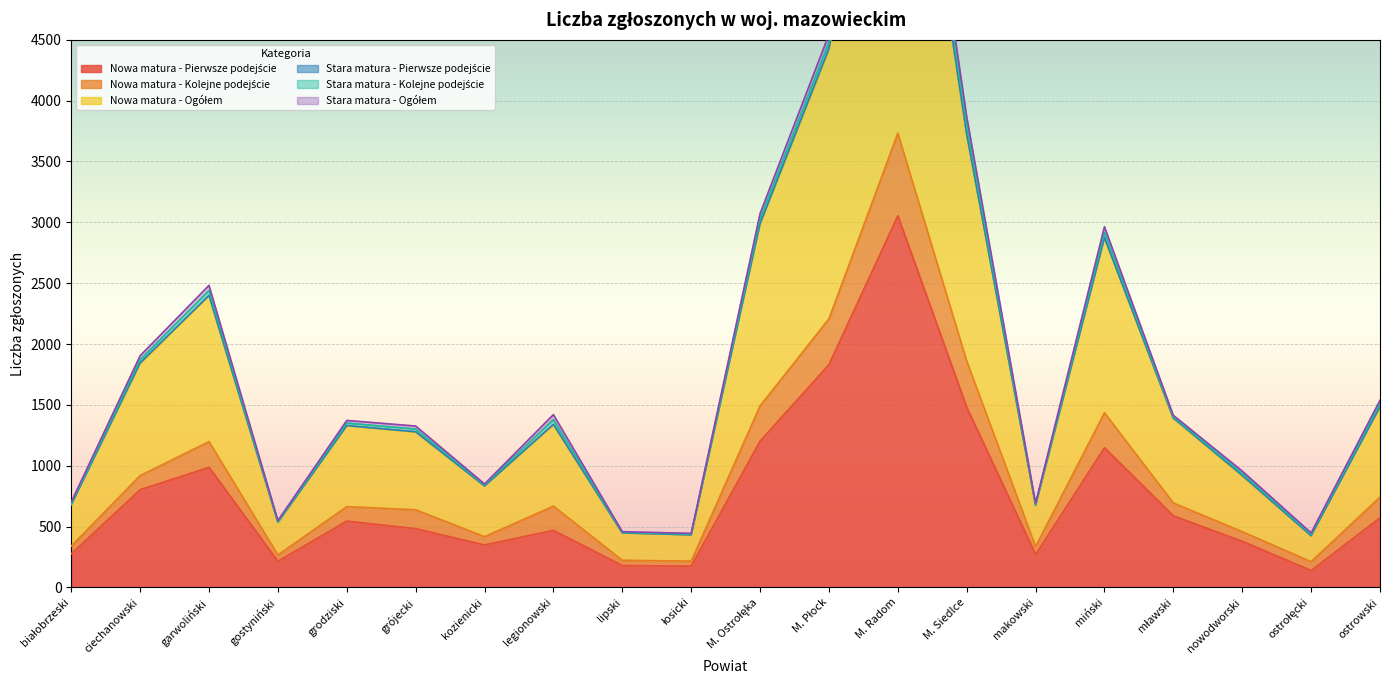

True or false: Nowa matura - Kolejne podejście has a value of 143 at białobrzeski.

False